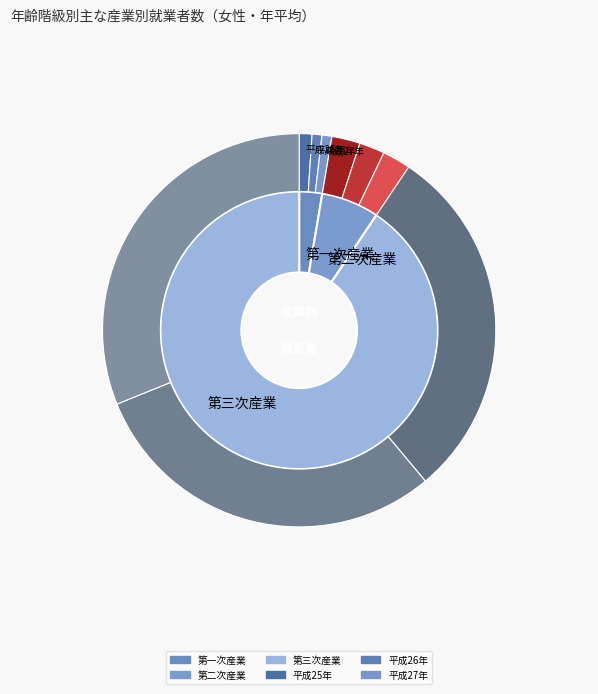

Is there any slice that represents more than half of the pie?

No